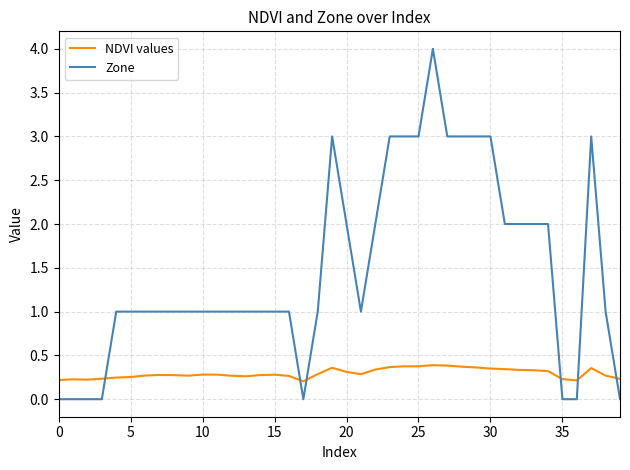

After their last crossing, which series has the higher values: NDVI values or Zone?

NDVI values